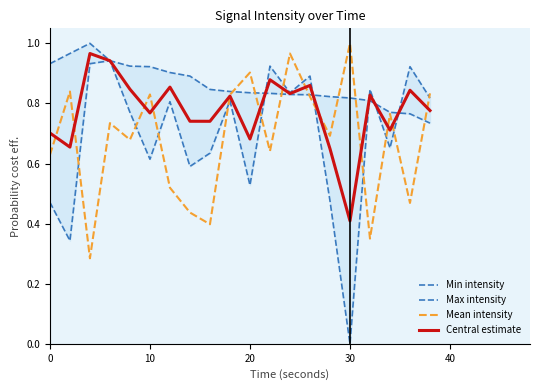

At which label does Central estimate reach its minimum?

30